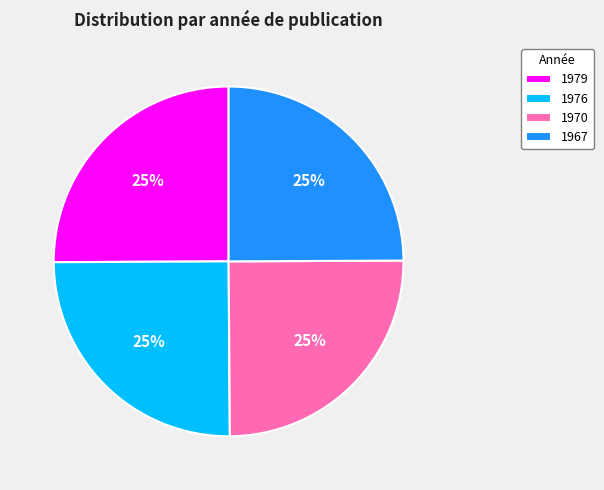

True or false: 1970 accounts for 12% of the total.

False